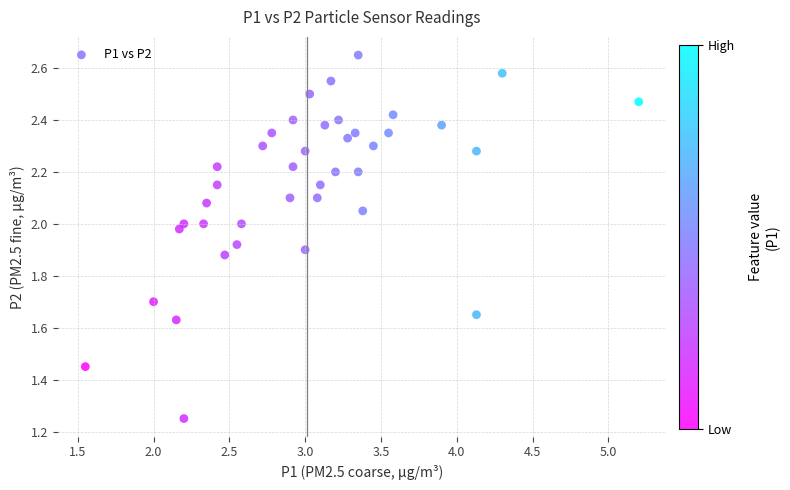

What is the range of X values (max minus min)?

3.7